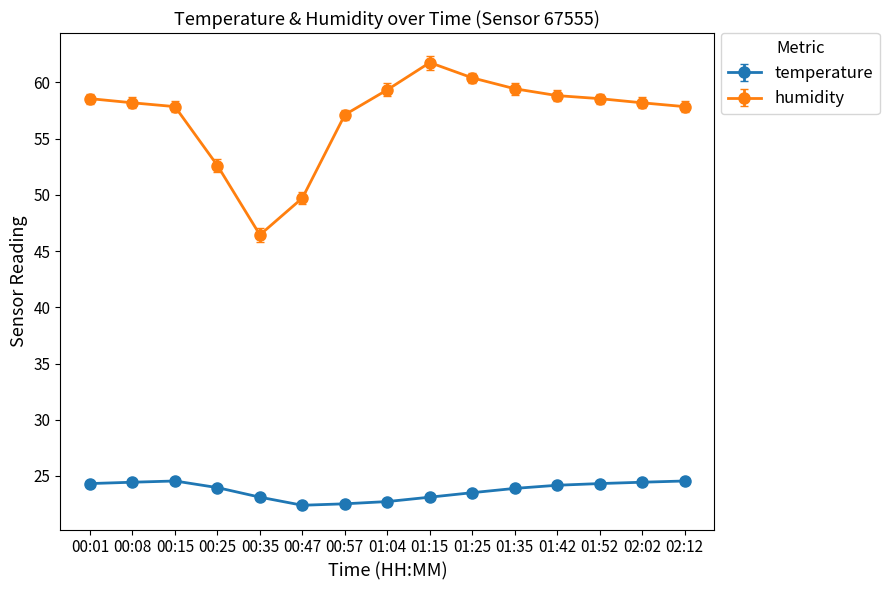

What is the value of the temperature point at the 9th from the left?

23.1